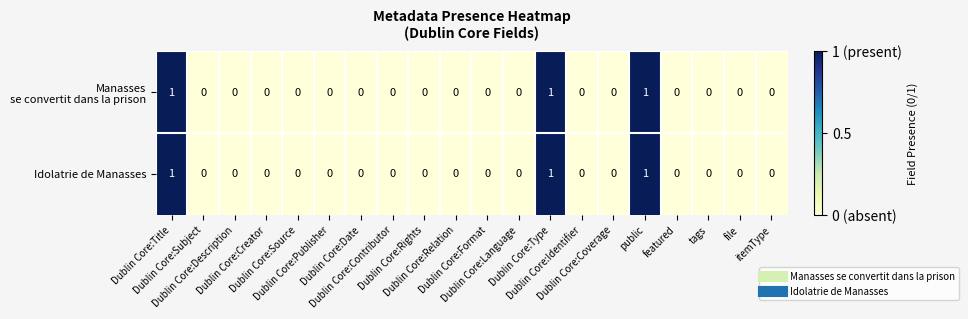

Which series has the largest total across all categories?

Manasses se convertit dans la prison